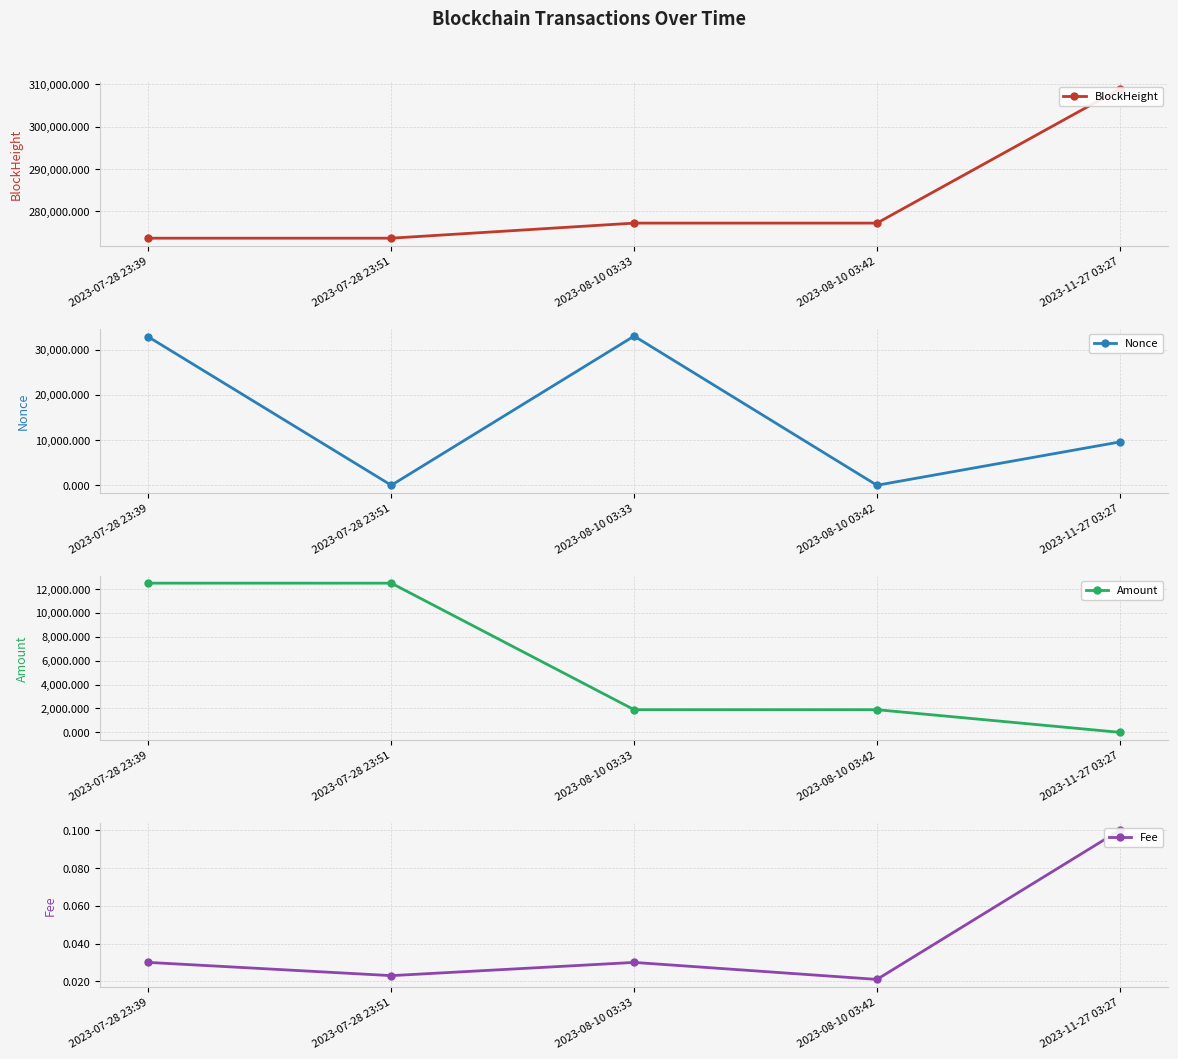

What is the sum of all BlockHeight values?

1410655.0